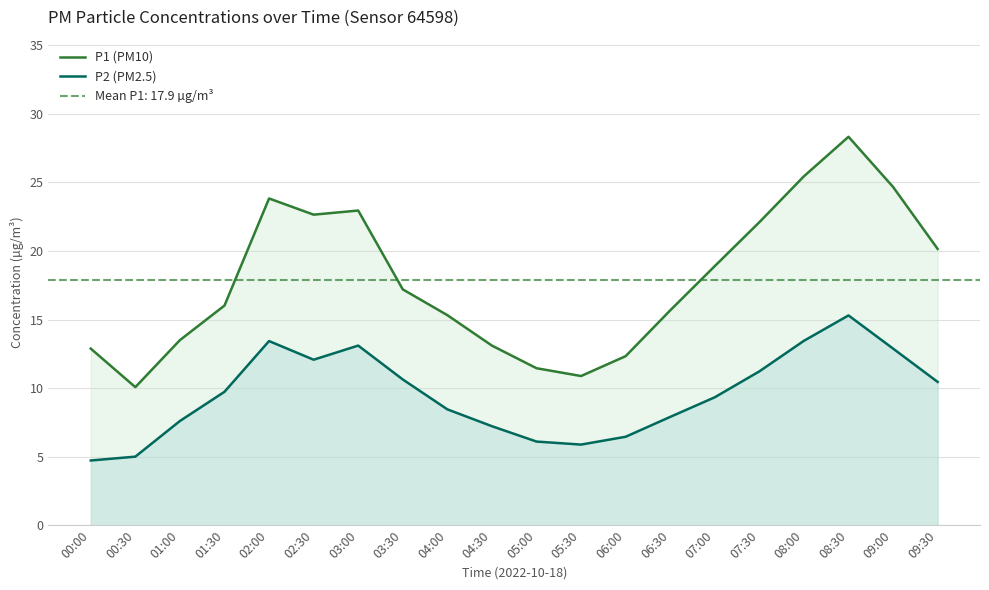

What is the difference between the P1 (PM10) values at 06:30 and 08:30?

12.7